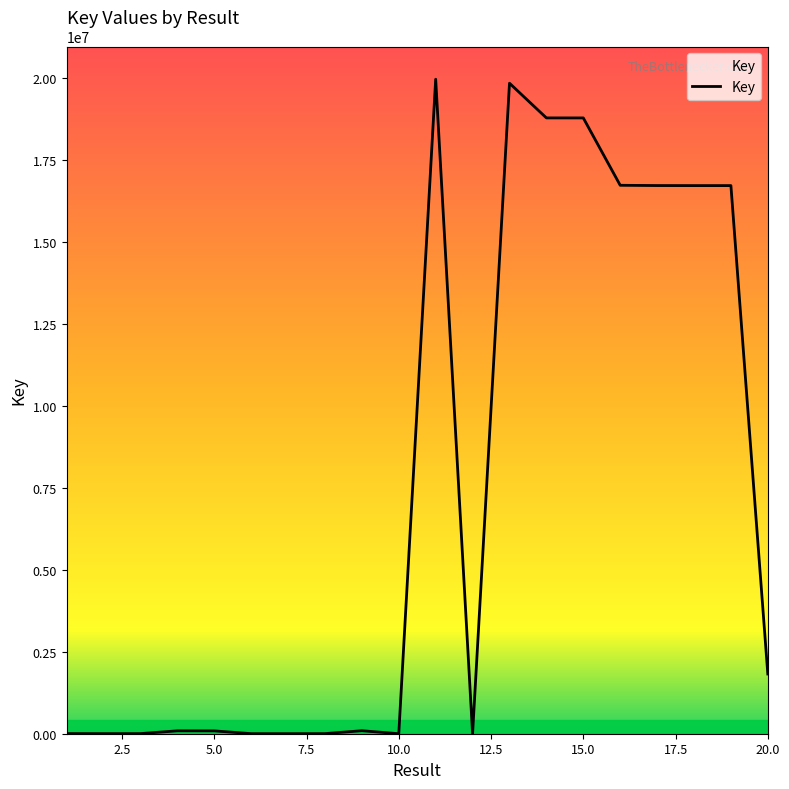

What is the difference between the maximum and minimum values?

19954872